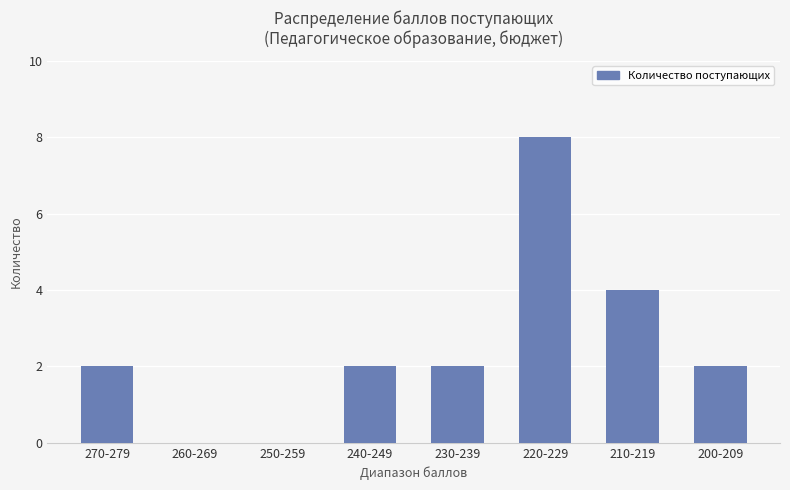

What is the sum of all values?

20